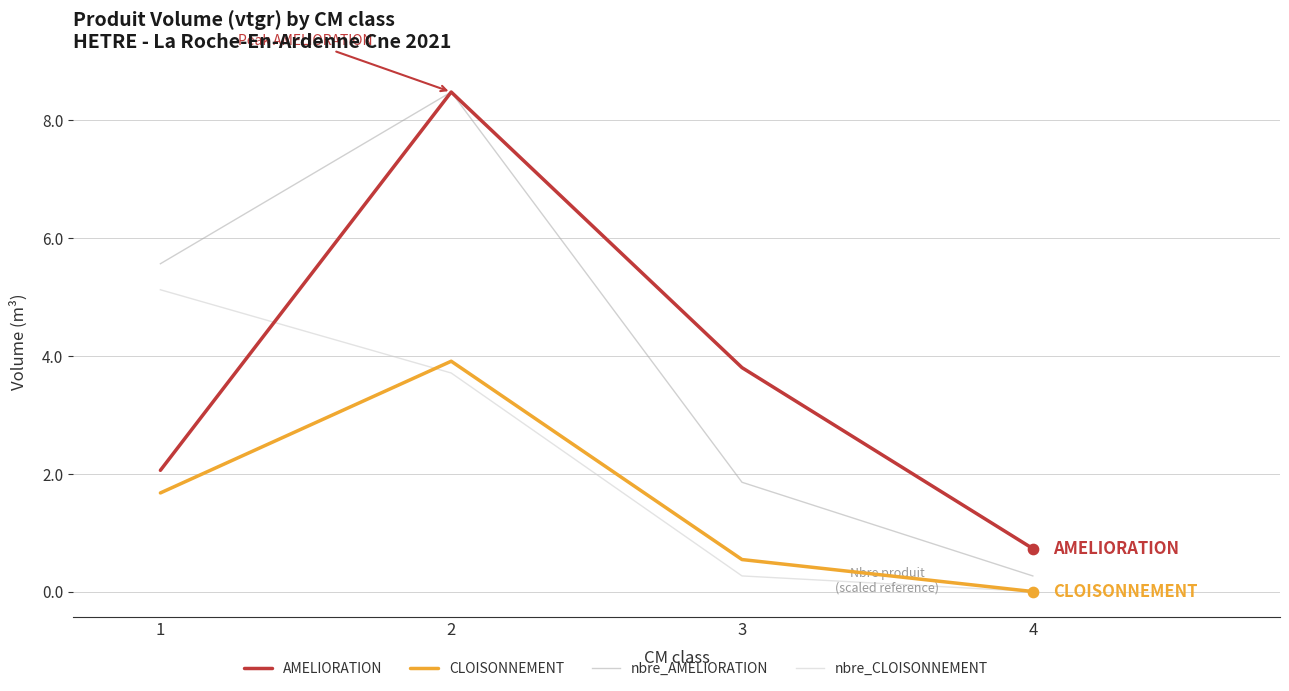

Which series has the largest total across all categories?

nbre_AMELIORATION